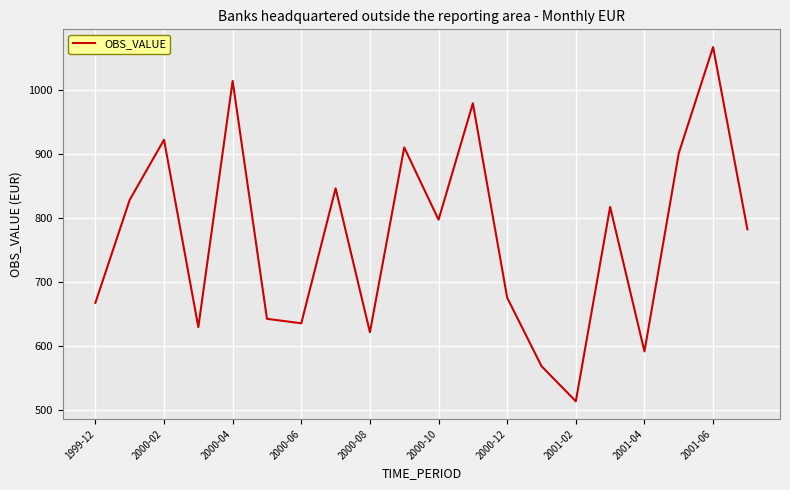

What is the difference between the maximum and minimum values?

554